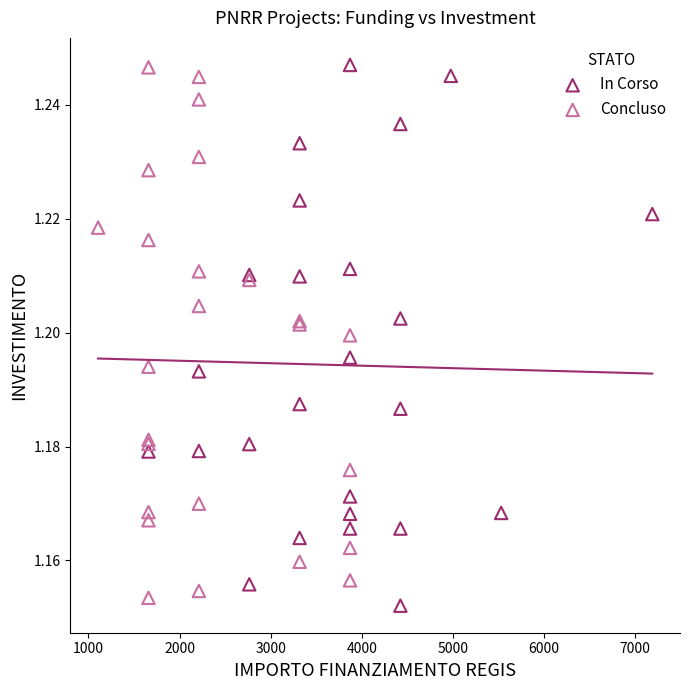

What are all the series names shown in the legend?

In Corso, Concluso